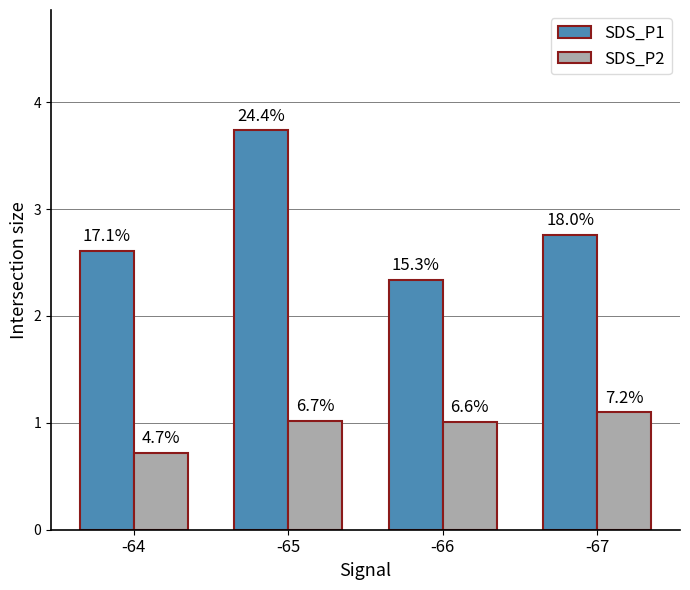

Where is SDS_P1 nearest to the value 3?

-67